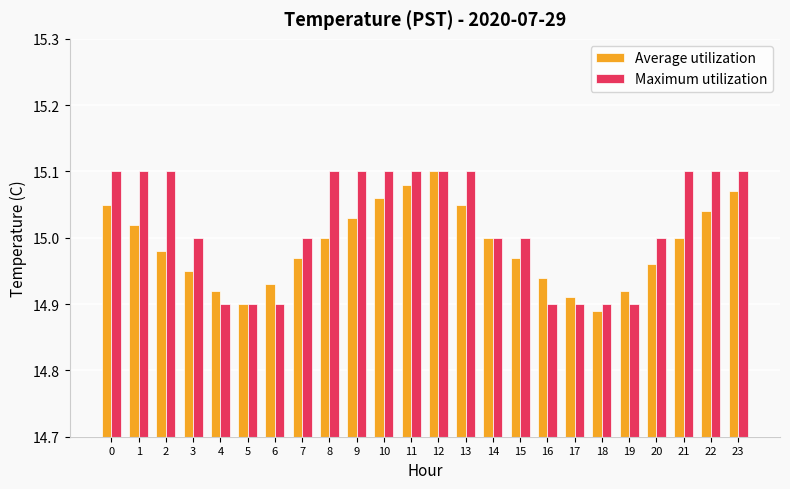

At 0, list the series in order from largest to smallest.

Maximum utilization, Average utilization